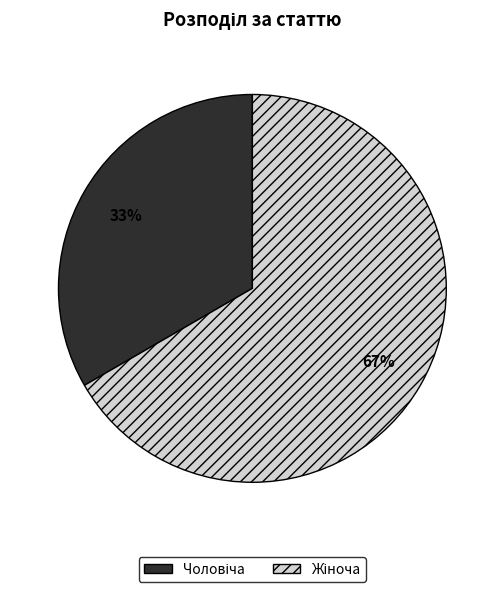

To the nearest percent, what is the average slice percentage?

50%